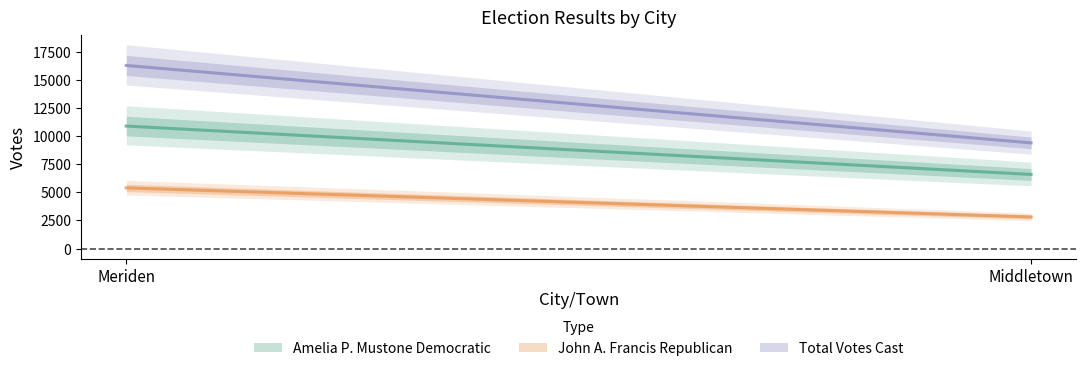

Does the chart display data point markers on the line(s)?

No